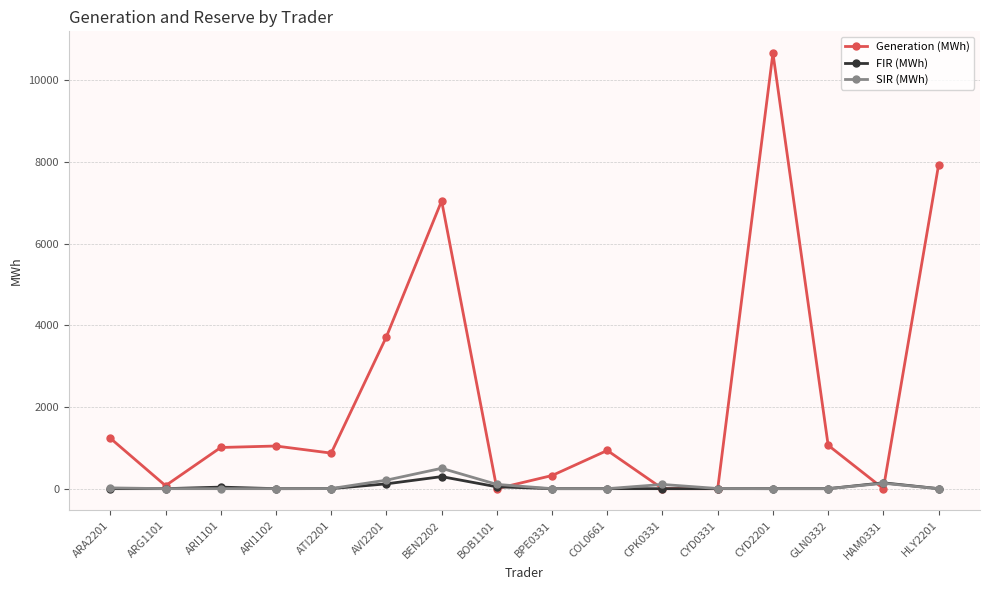

Is it true that SIR (MWh) equals 104.5 at BOB1101?

True